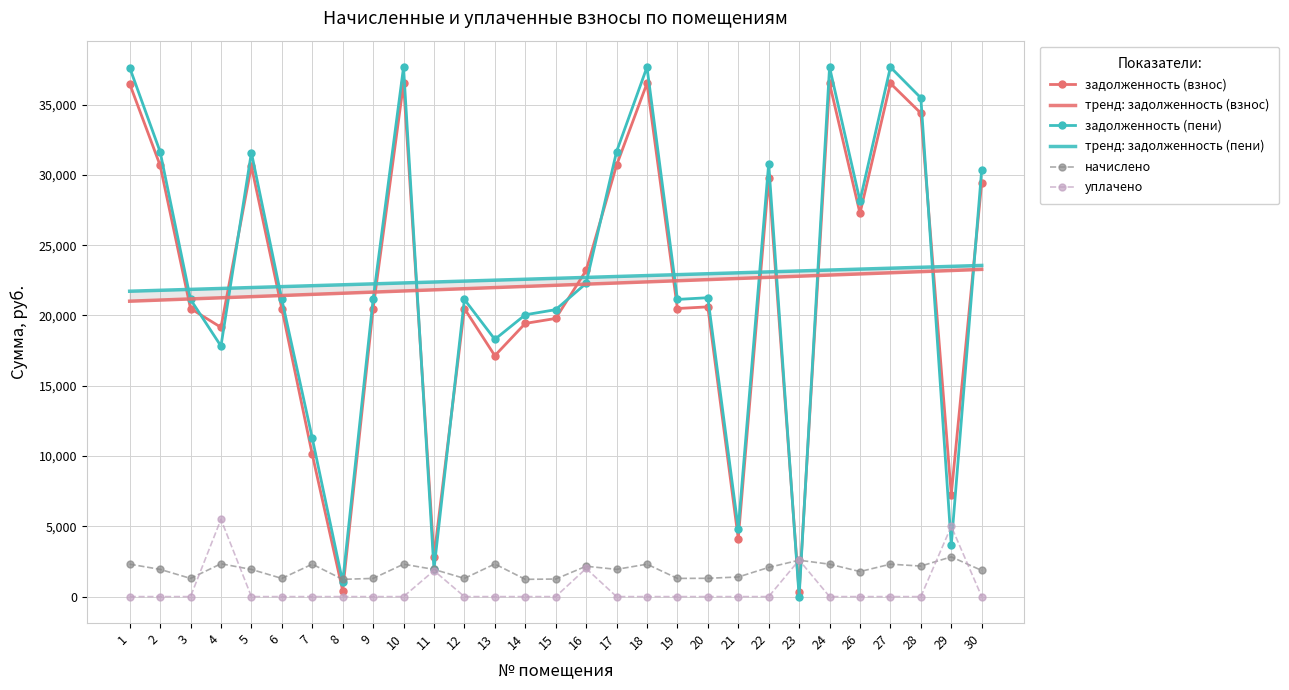

In начислено, how many points are higher than both neighbors (excluding endpoints)?

9